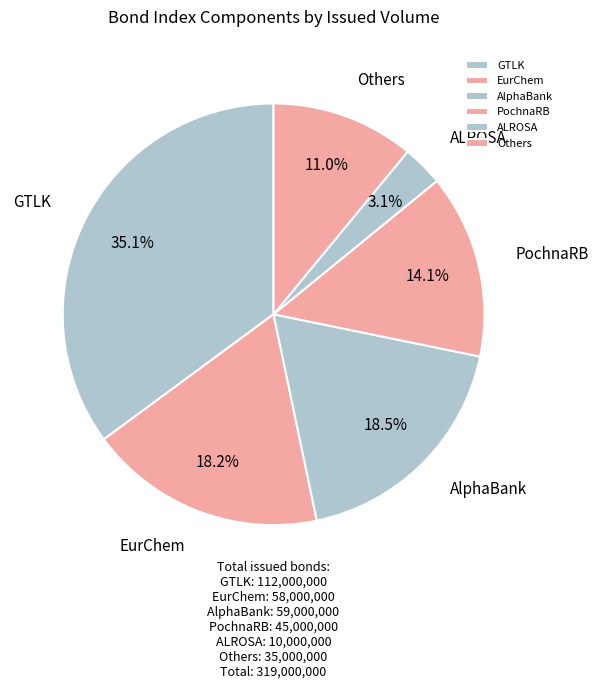

What percentage do EurChem and GTLK together represent?

53.3%